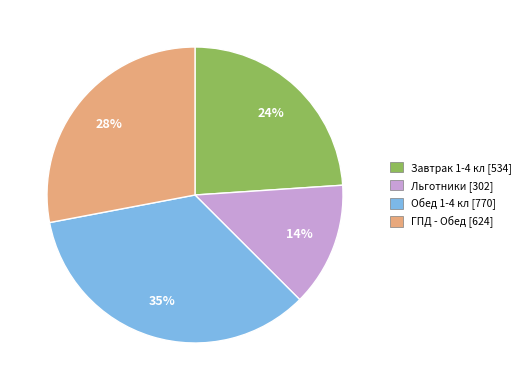

How many segments does this pie chart have?

4